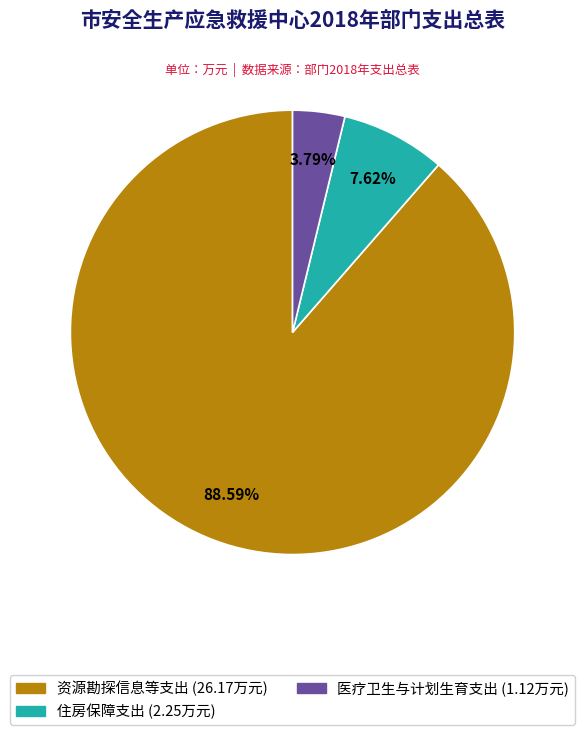

To the nearest percent, what is the difference between the largest and smallest slice percentages?

85%